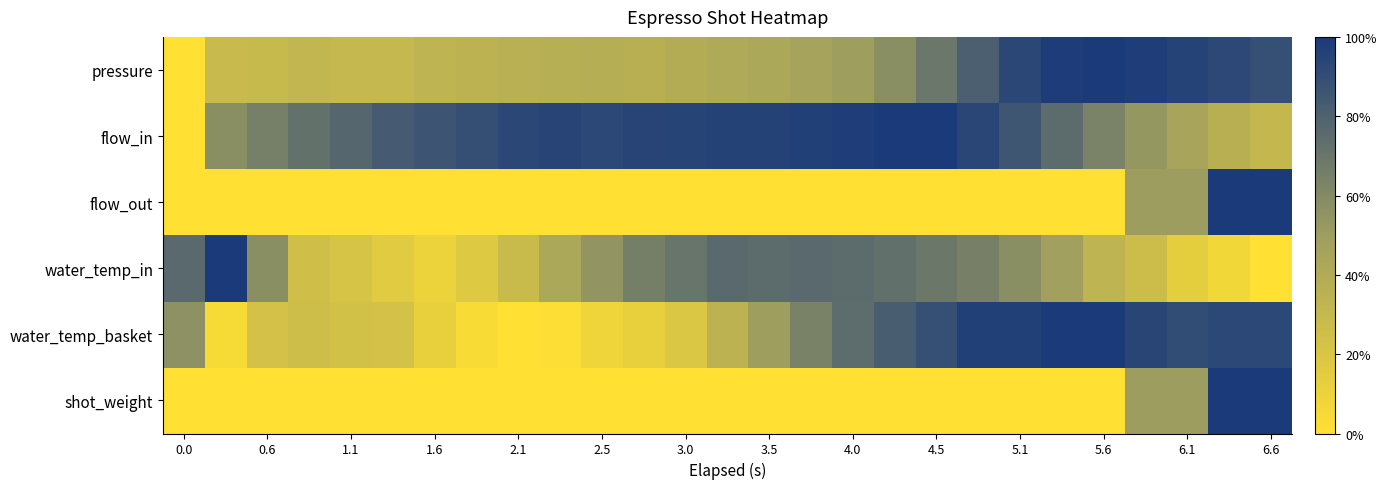

Reading right to left, extract all data points from this chart.

pressure: 0.9	0.9	1.0	1.0	1.0	1.0	0.9	0.8	0.7	0.6	0.5	0.5	0.4	0.4	0.4	0.4	0.4	0.4	0.4	0.3	0.3	0.3	0.3	0.3	0.3	0.3	0.0
flow_in: 0.3	0.4	0.4	0.5	0.6	0.7	0.9	0.9	1.0	1.0	1.0	1.0	1.0	1.0	0.9	0.9	0.9	0.9	0.9	0.9	0.9	0.8	0.8	0.7	0.7	0.6	0.0
flow_out: 1.0	1.0	0.5	0.5	0.0	0.0	0.0	0.0	0.0	0.0	0.0	0.0	0.0	0.0	0.0	0.0	0.0	0.0	0.0	0.0	0.0	0.0	0.0	0.0	0.0	0.0	0.0
water_temp_in: 0.0	0.1	0.1	0.3	0.3	0.5	0.6	0.6	0.7	0.7	0.7	0.8	0.7	0.8	0.7	0.7	0.5	0.4	0.3	0.2	0.1	0.2	0.2	0.2	0.6	1.0	0.8
water_temp_basket: 0.9	0.9	0.9	0.9	1.0	1.0	1.0	1.0	0.9	0.8	0.7	0.6	0.5	0.3	0.2	0.1	0.1	0.0	0.0	0.0	0.1	0.2	0.2	0.3	0.2	0.0	0.6
shot_weight: 1.0	1.0	0.5	0.5	0.0	0.0	0.0	0.0	0.0	0.0	0.0	0.0	0.0	0.0	0.0	0.0	0.0	0.0	0.0	0.0	0.0	0.0	0.0	0.0	0.0	0.0	0.0